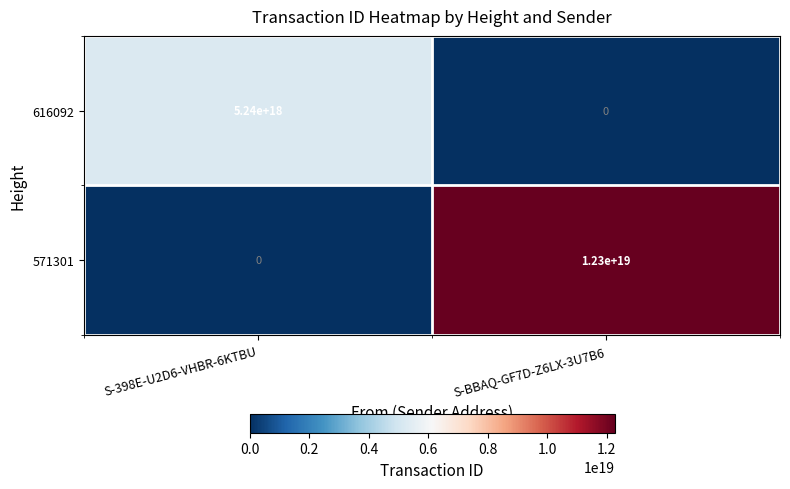

Which series has the largest range (max minus min)?

571301